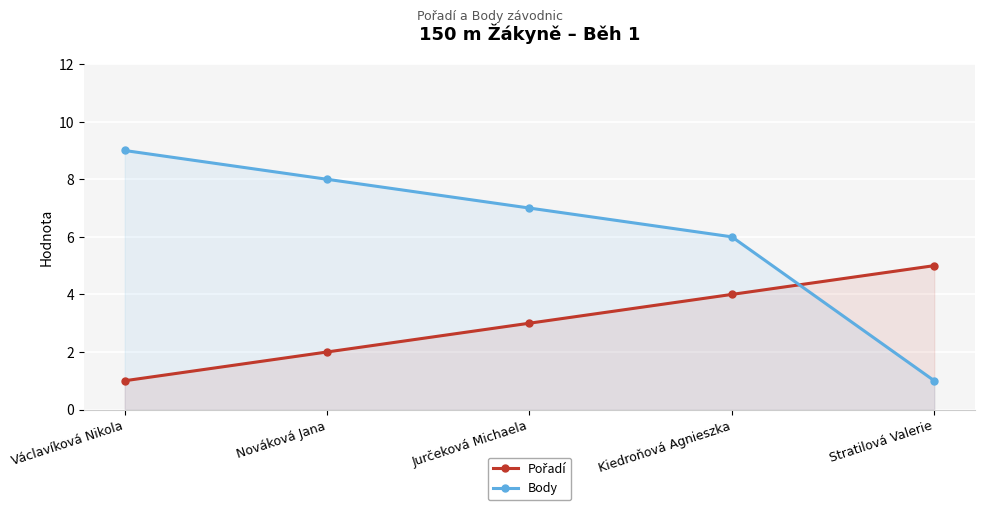

Reading left to right, transcribe all the data shown in this chart.

Pořadí: 1	2	3	4	5
Body: 9	8	7	6	1